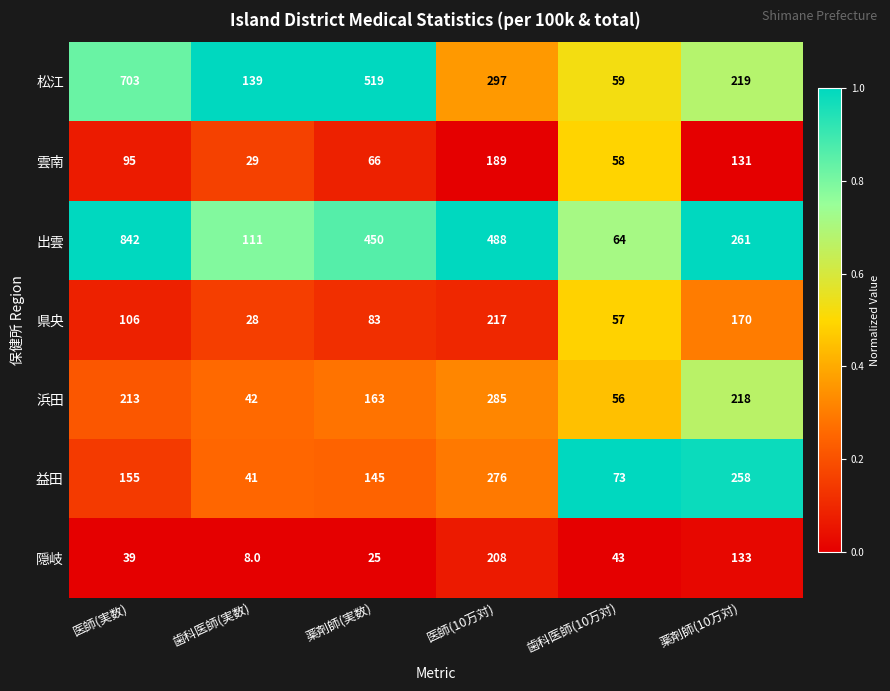

Count the 県央 values in the range 57 to 170.

4